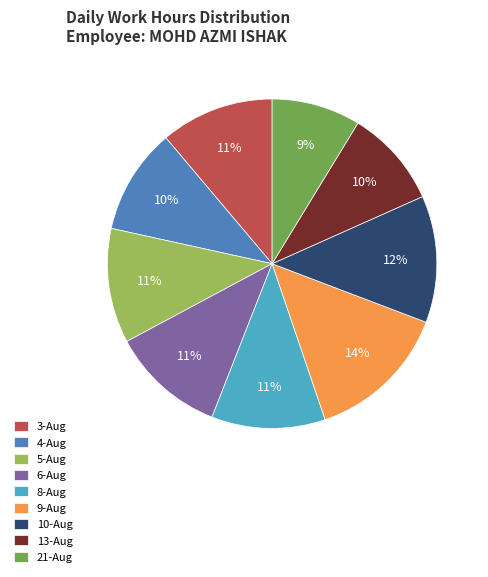

To the nearest percent, what is the difference between the largest and smallest slice percentages?

5%